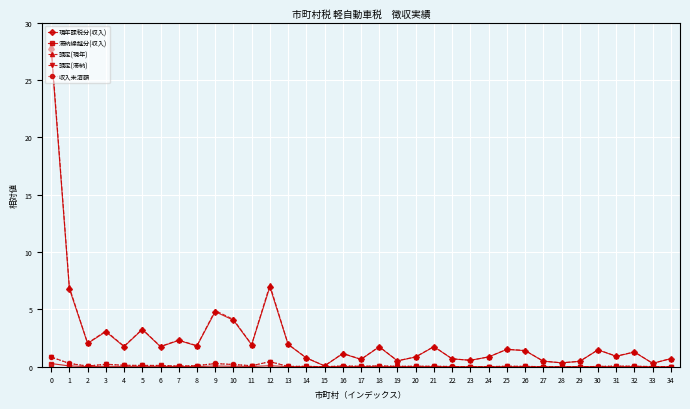

Does the chart have visible grid lines?

Yes